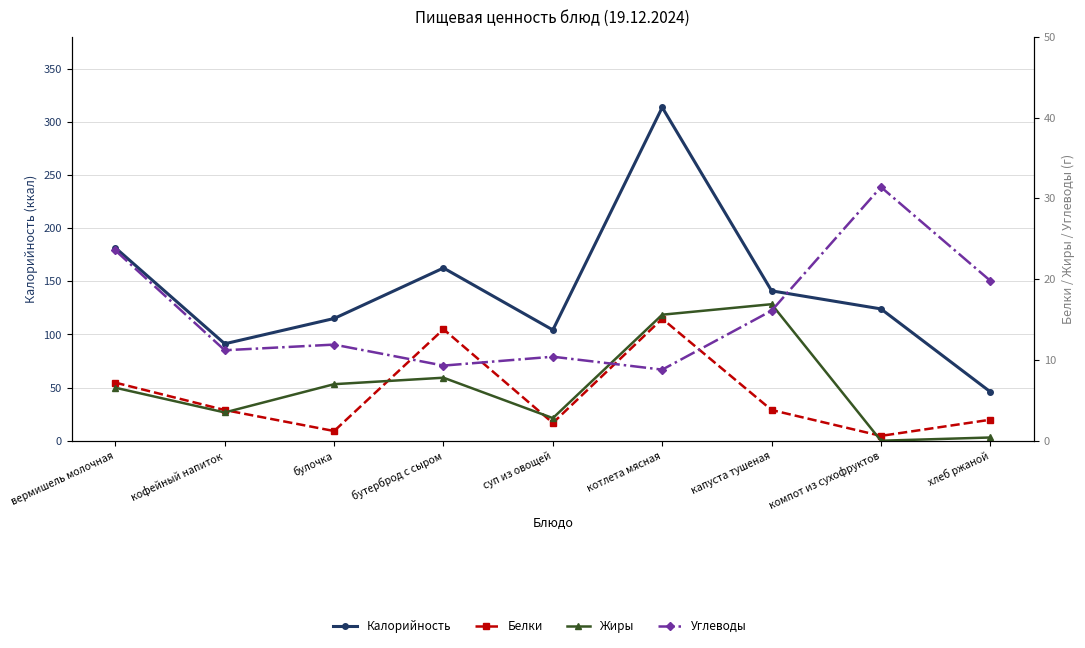

What position from the right is вермишель молочная?

9